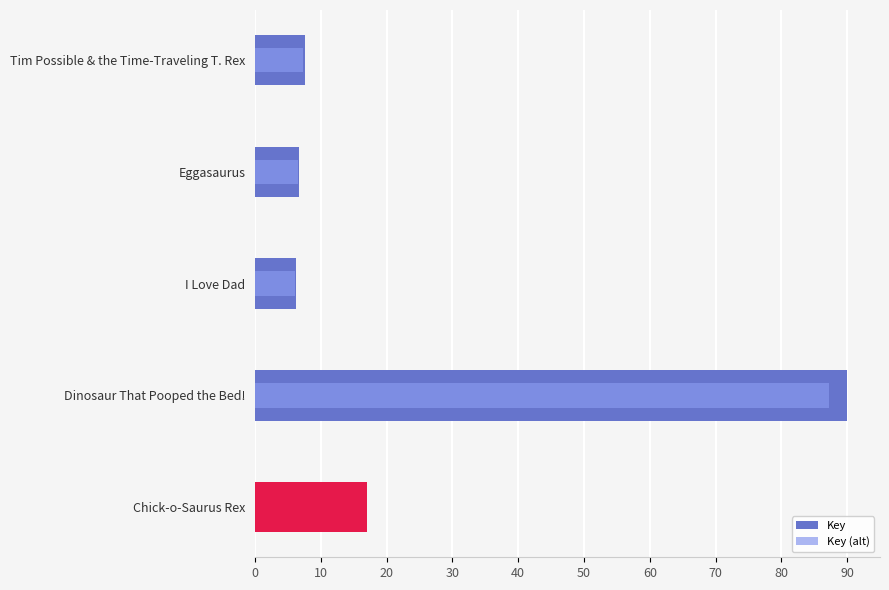

Reading left to right, extract all data points from this chart.

Key: 7.6	6.7	6.3	90.0	17.1
Key (alt): 7.3	6.5	6.1	87.3	16.6